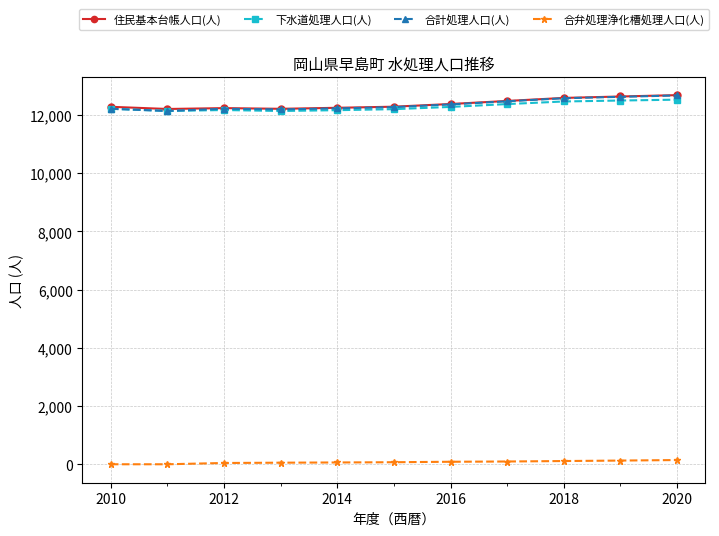

How many categories are shown in the chart?

11